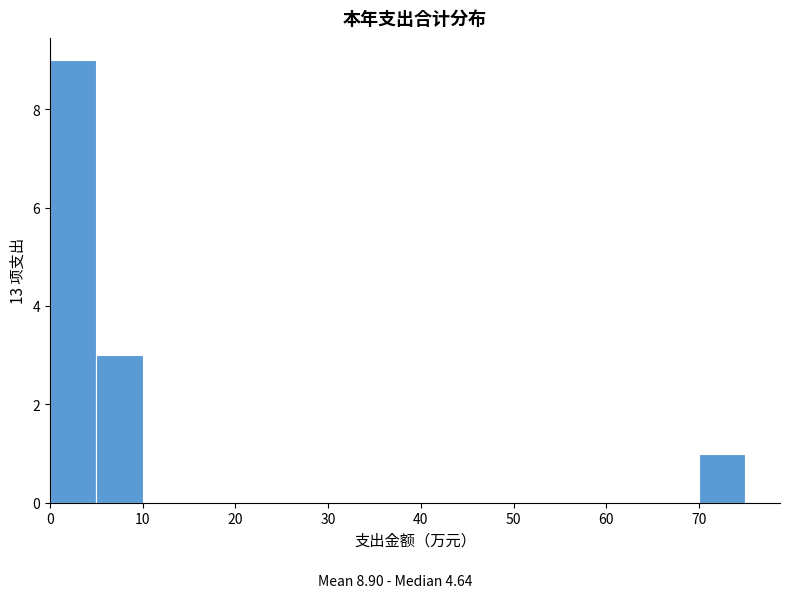

Reading left to right, list every bar in this chart as the range it spans on the x-axis followed by its height. The values are not printed on the chart, so give them approximately, as read against the axis.

0 to 5: 9
5 to 10: 3
10 to 15: 0
15 to 20: 0
20 to 25: 0
25 to 30: 0
30 to 35: 0
35 to 40: 0
40 to 45: 0
45 to 50: 0
50 to 55: 0
55 to 60: 0
60 to 65: 0
65 to 70: 0
70 to 75: 1